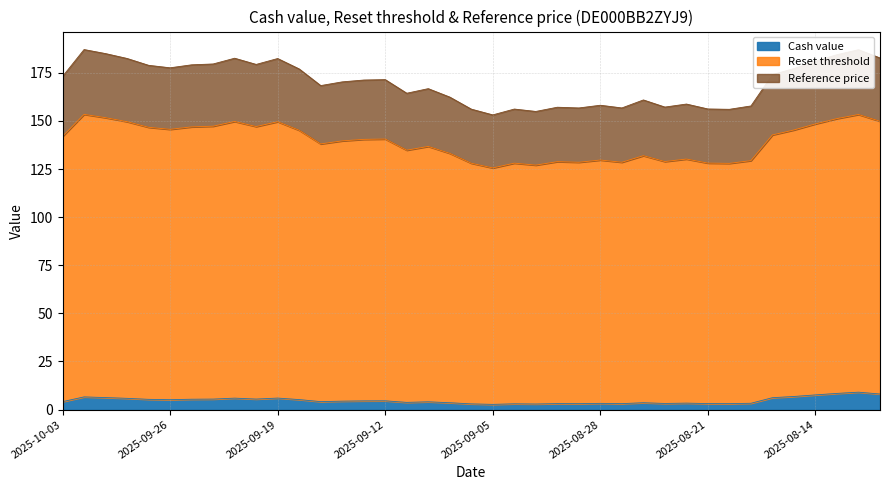

What is the sum of all Cash value values?

186.1